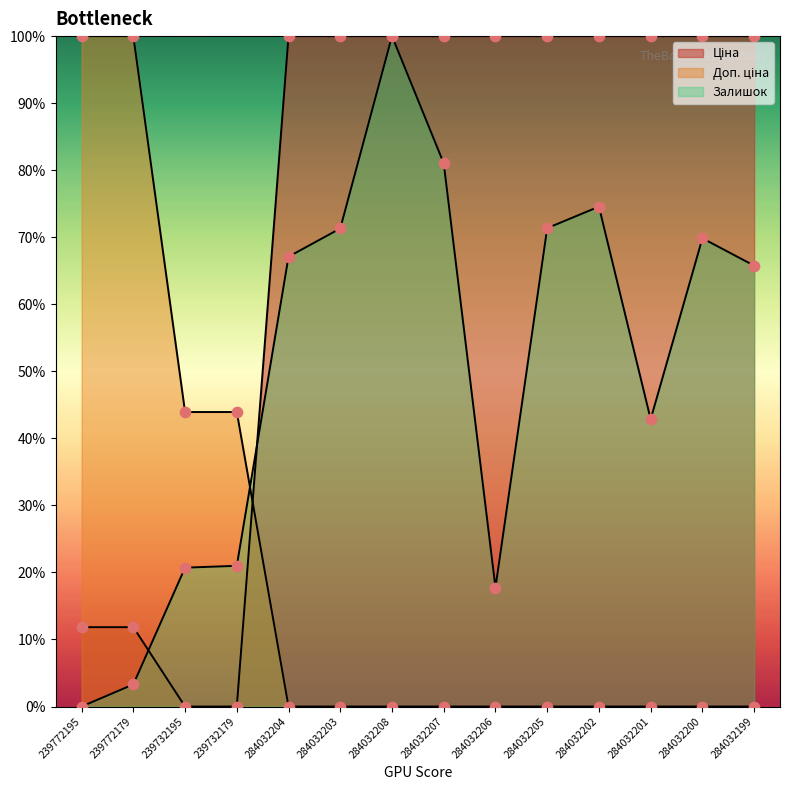

At which category is the sum across all series the highest?

284032208